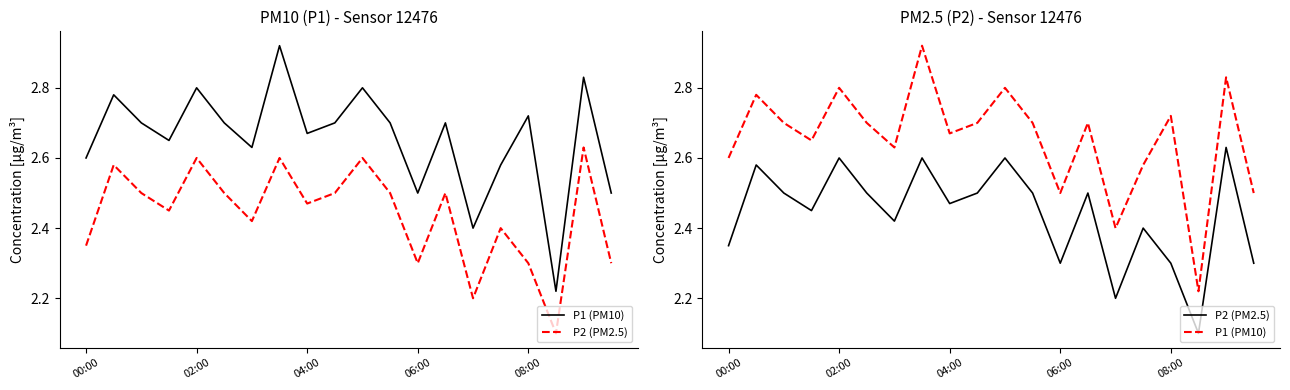

Rank the series at 15 from highest to lowest value.

P1 (PM10), P2 (PM2.5)